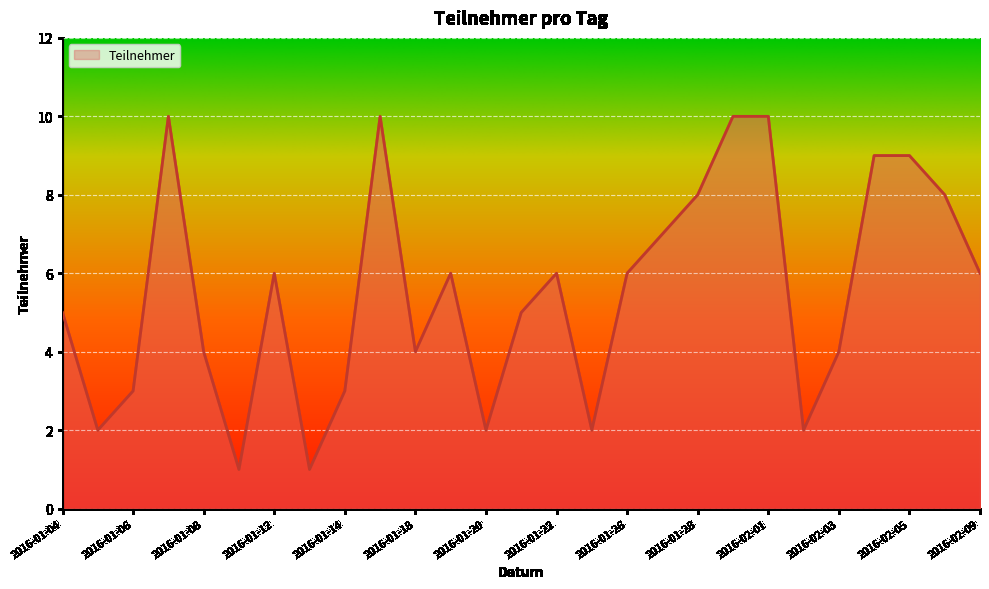

What is the maximum value shown in the chart?

10